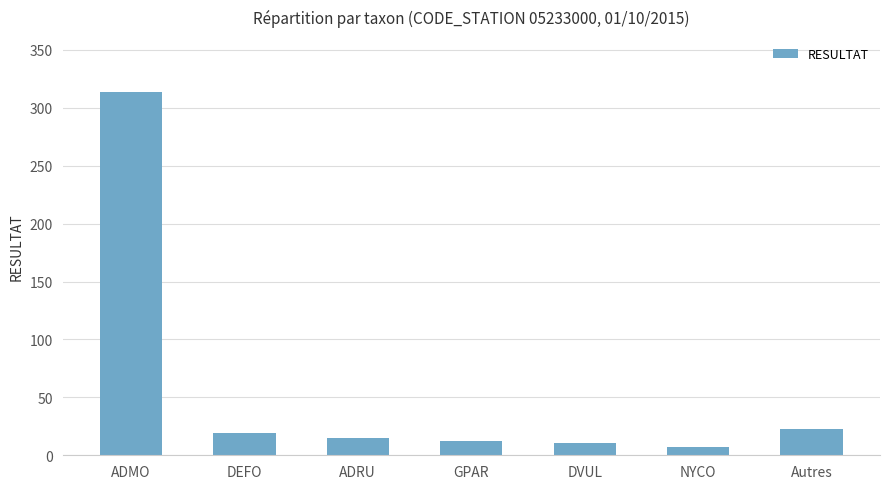

How many values are below 15?

3